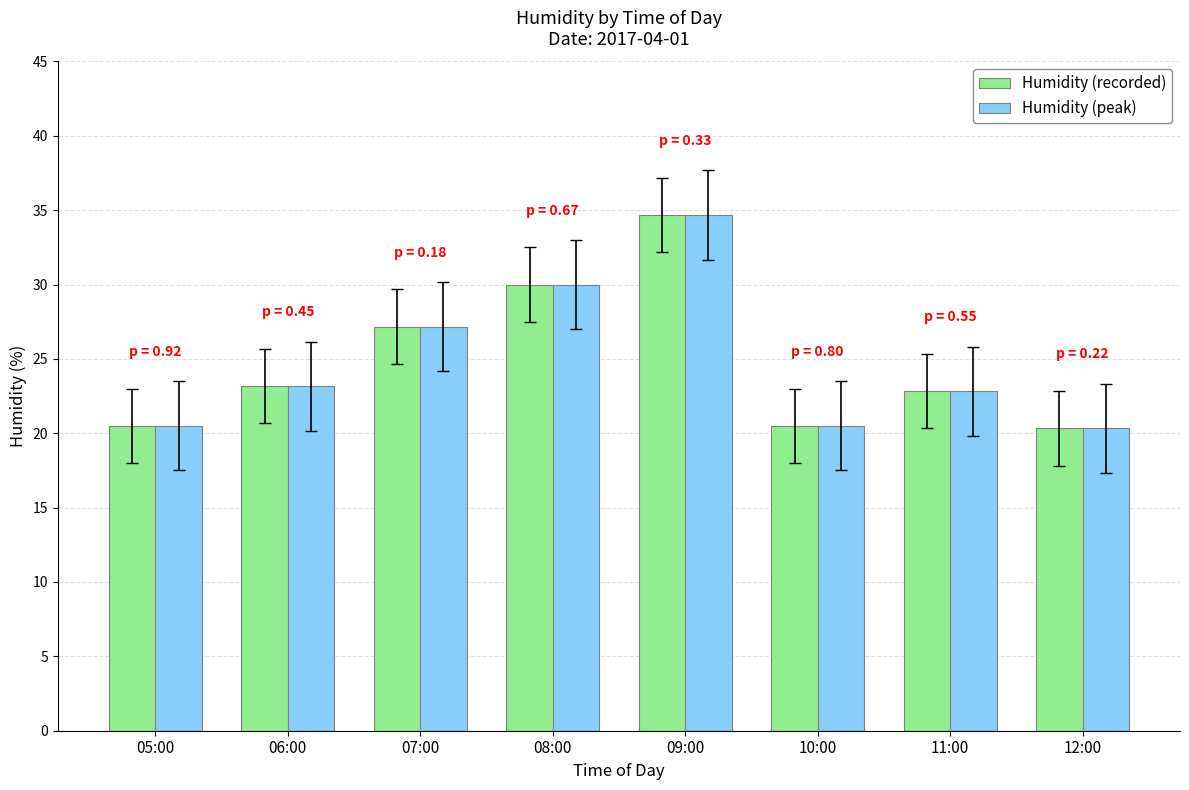

What is the average value of the Humidity (peak) series?

24.9